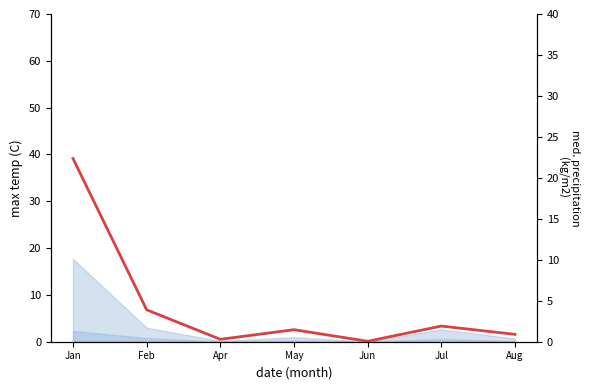

List the labels in order of value, smallest first.

Jun, Apr, Aug, May, Jul, Feb, Jan